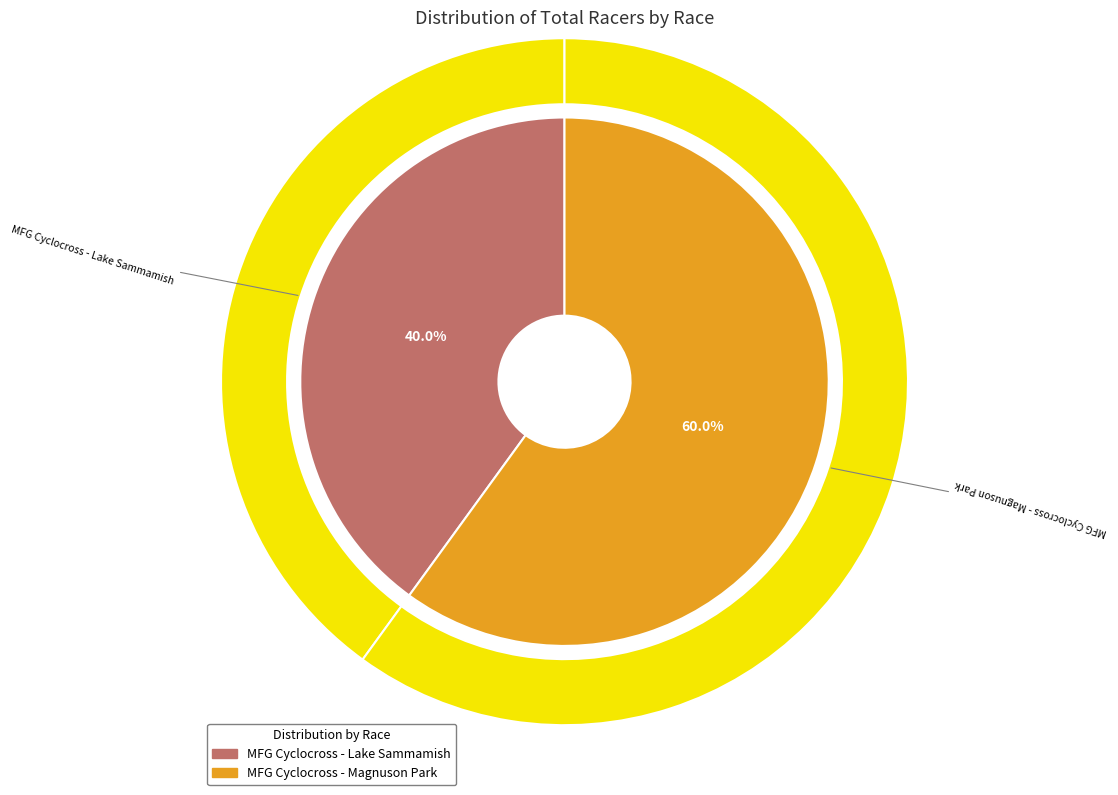

Which category accounts for the majority?

MFG Cyclocross - Magnuson Park